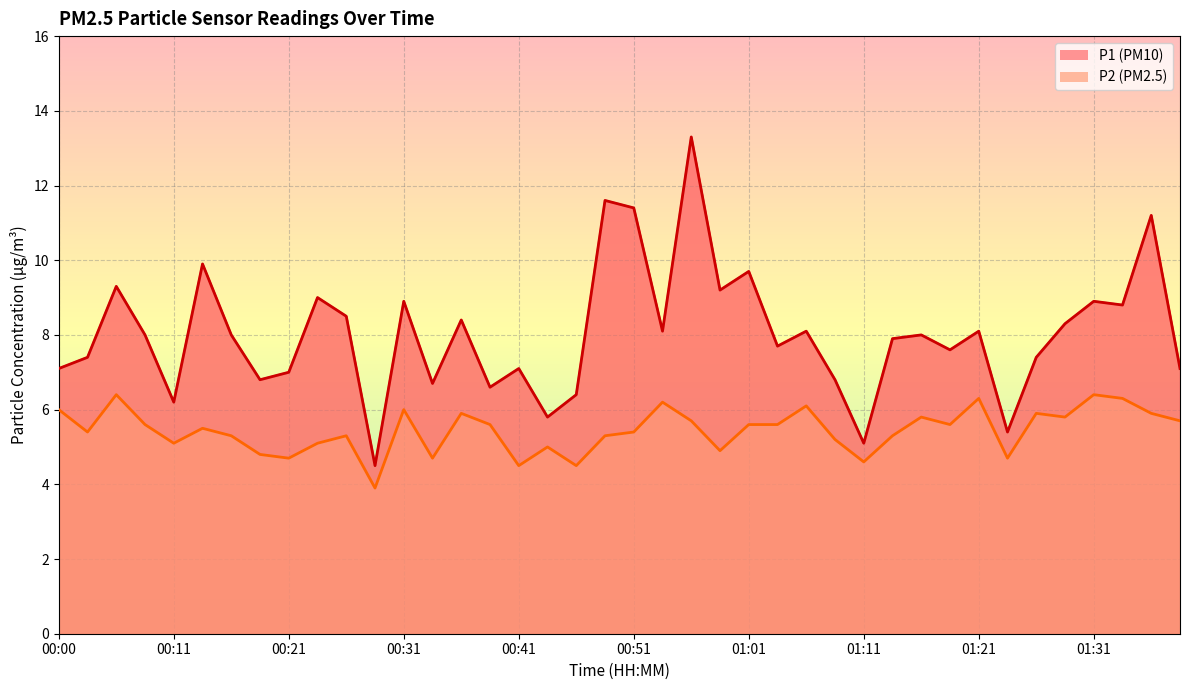

What is the sum of the P2 values at 00:38 and 00:26?

10.9